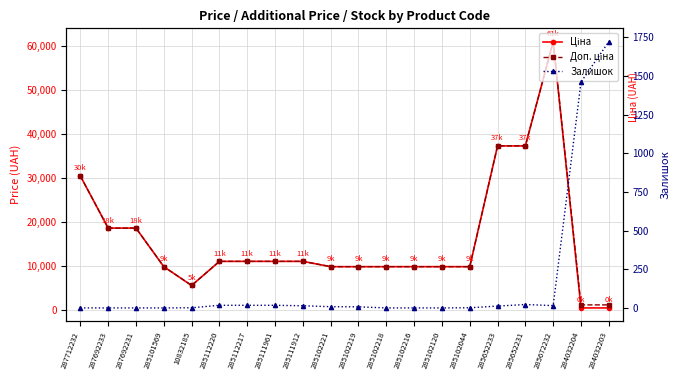

Where do Залишок and Ціна first cross each other?

285672232 and 284032204